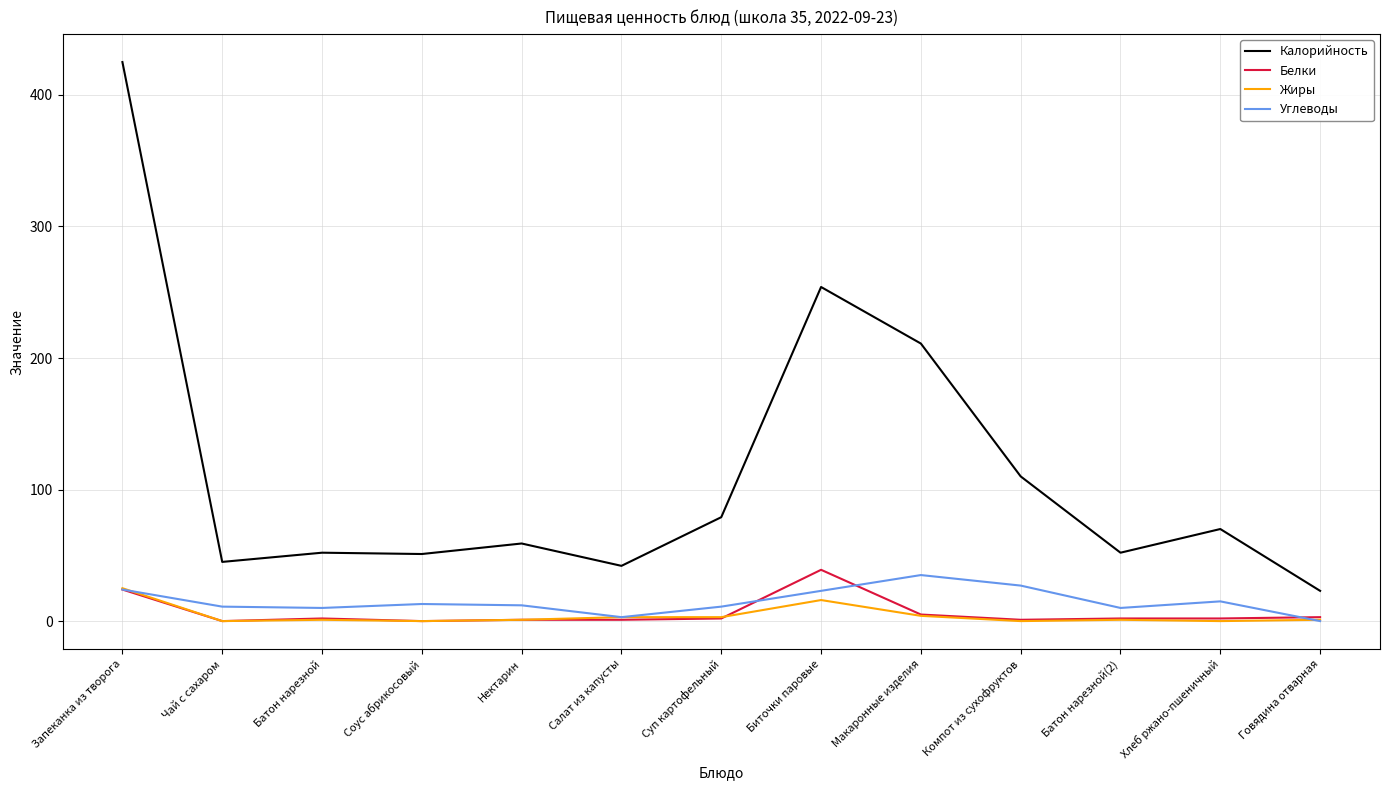

Between Салат из капусты and Макаронные изделия, which series saw the biggest shift?

Калорийность